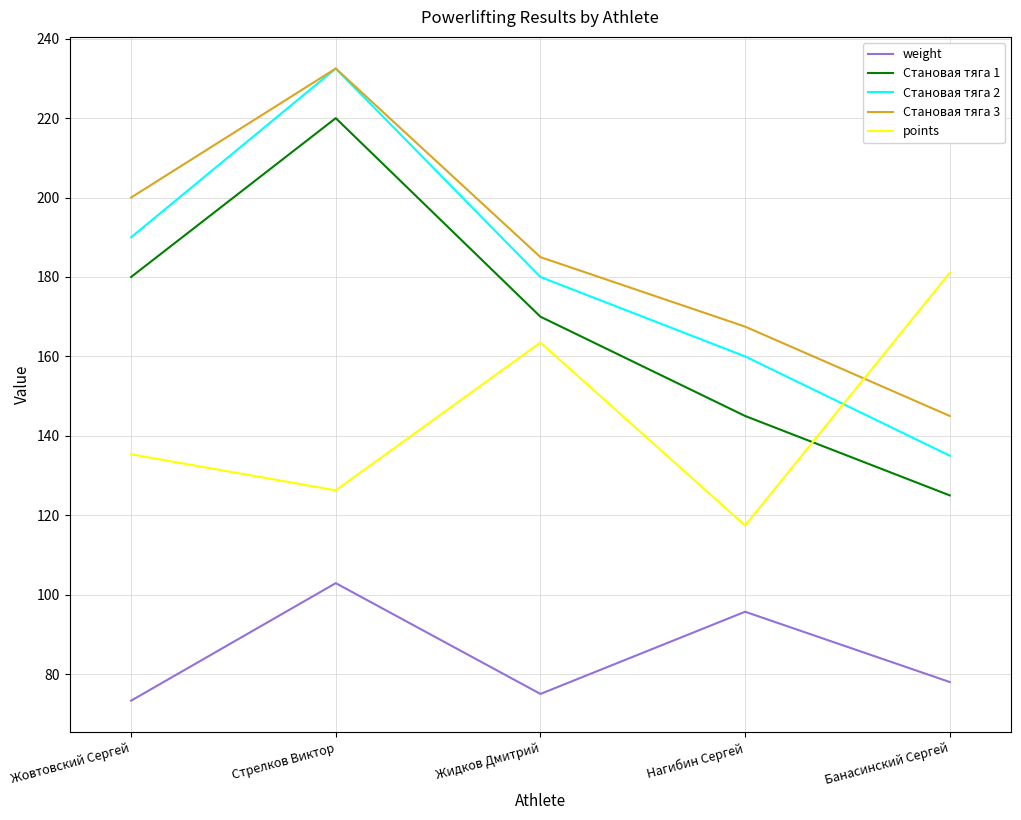

Rank the series at Жовтовский Сергей from highest to lowest value.

Становая тяга 3, Становая тяга 2, Становая тяга 1, points, weight